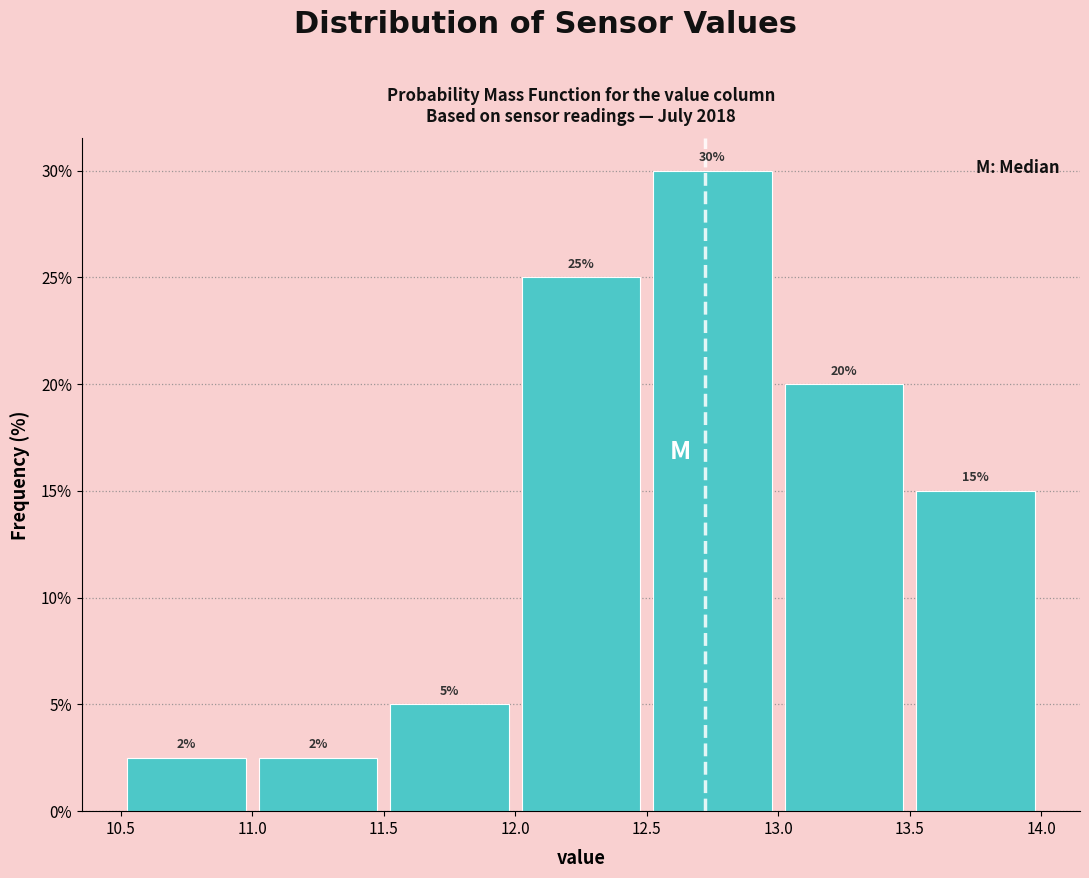

Which range on the x-axis has the tallest bar?

12.5 to 13.0